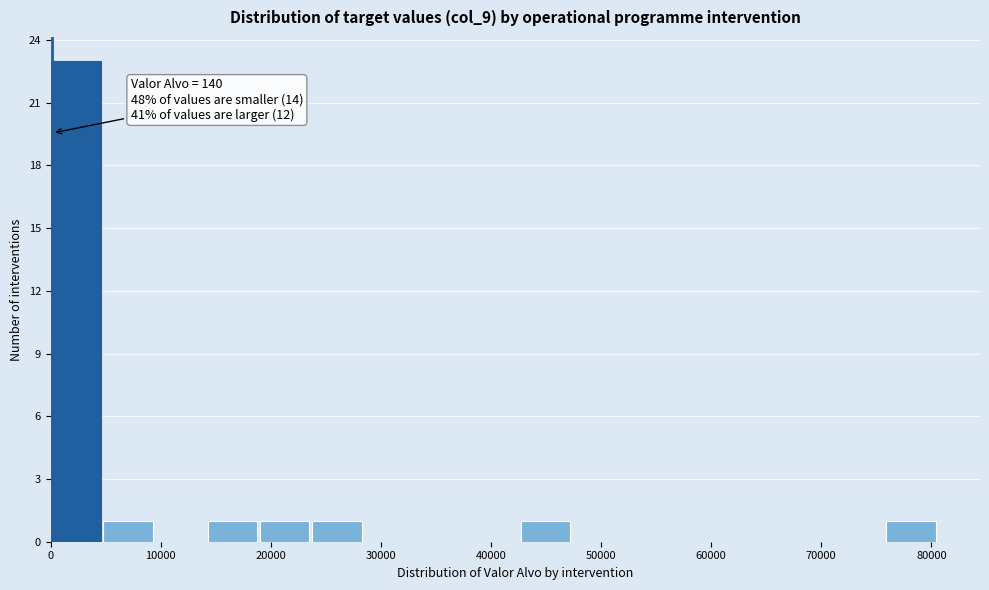

Over which range of the x-axis is the bar tallest?

0 to 5000